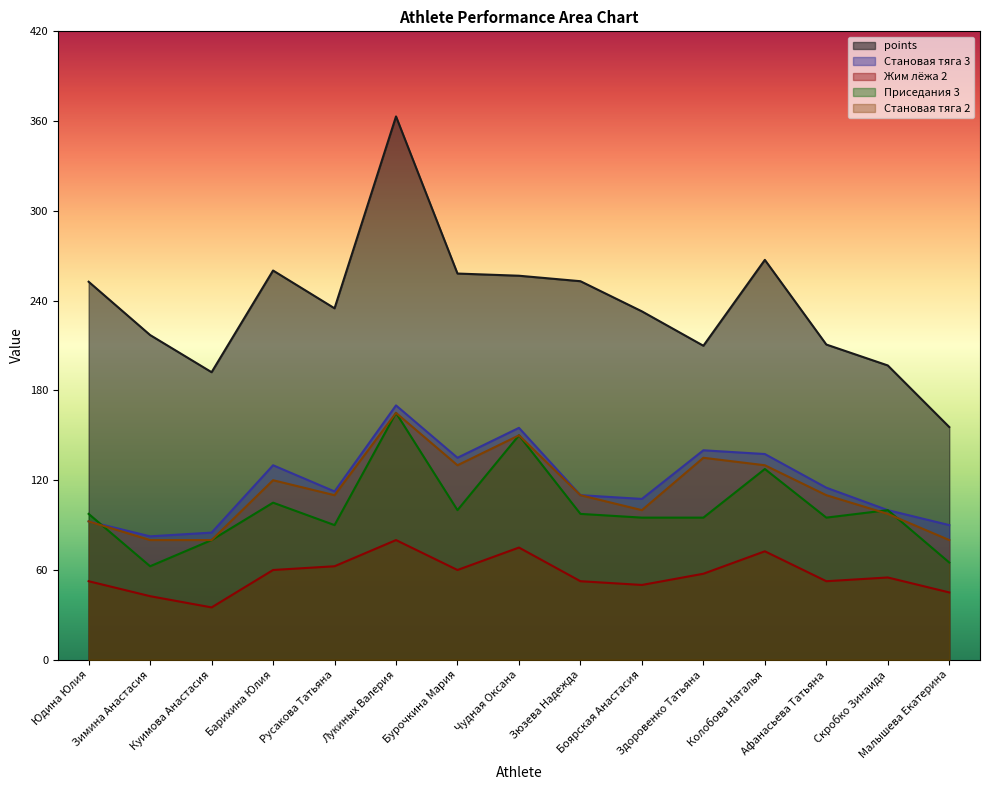

What is the value of the points point at the 1st from the left?

252.6